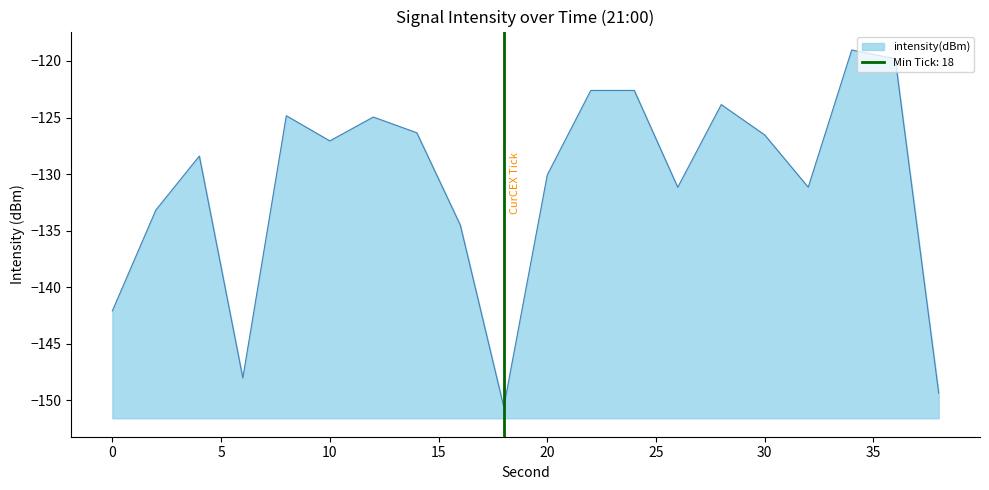

Does the chart display data point markers on the line(s)?

No